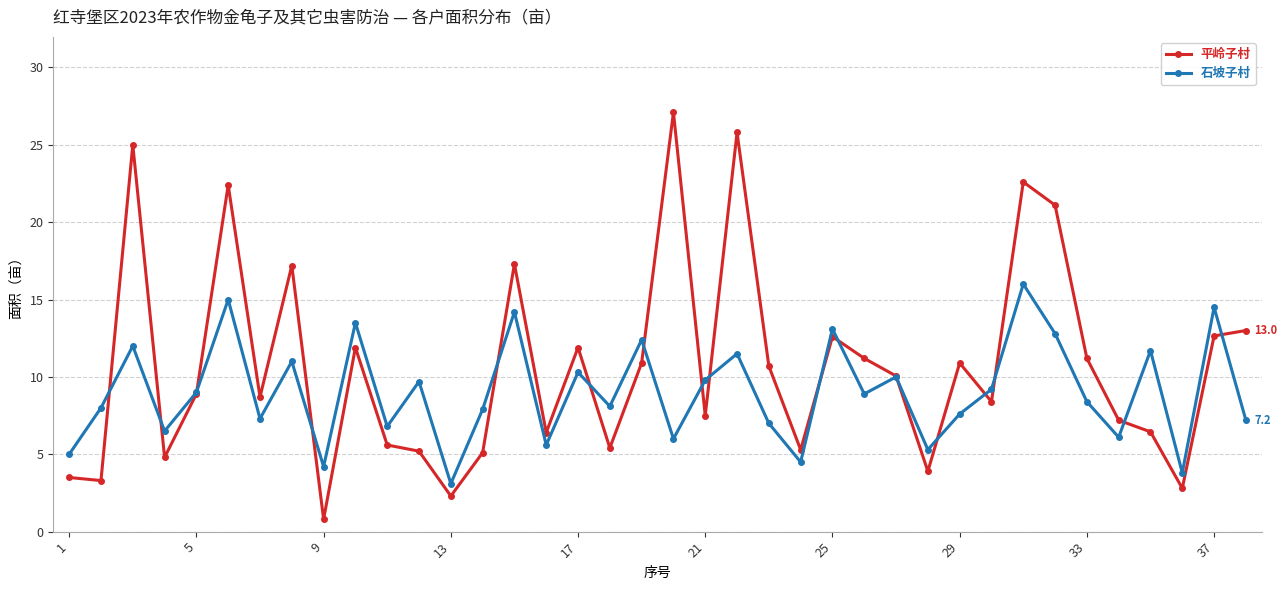

What is the value of the 石坡子村 point at the 26th from the left?

8.9